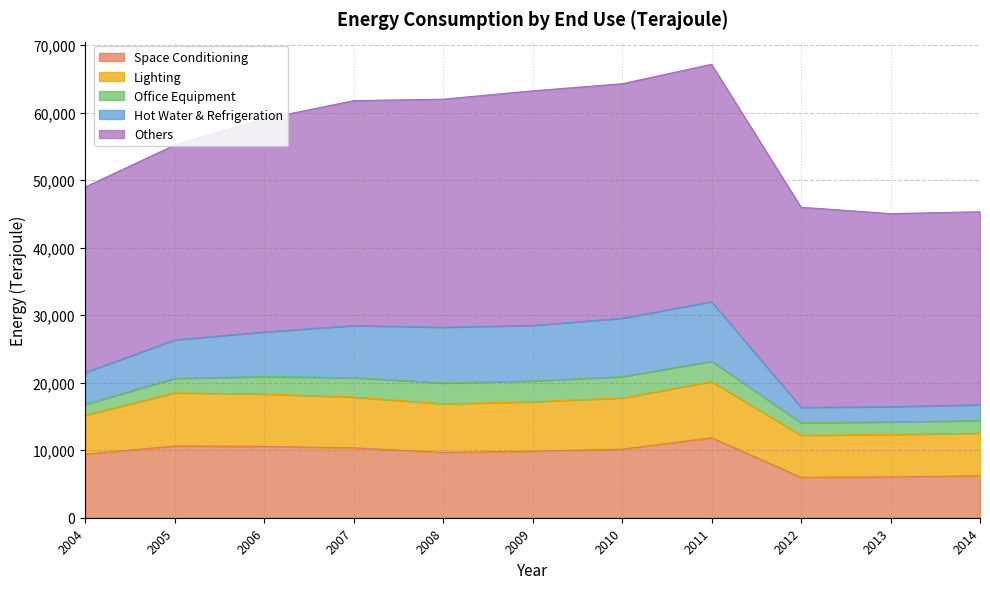

Reading left to right, extract all data points from this chart.

Space Conditioning: 9414	10619	10572	10348	9672	9860	10154	11842	5994	6047	6216
Lighting: 5773	7888	7766	7527	7207	7321	7586	8334	6228	6292	6317
Office Equipment: 1613	2138	2573	2881	3092	3087	3156	3012	1856	1859	1863
Hot Water & Refrigeration: 4712	5705	6616	7714	8255	8231	8659	8815	2283	2248	2347
Others: 27490	28855	31558	33321	33790	34751	34746	35181	29646	28610	28592